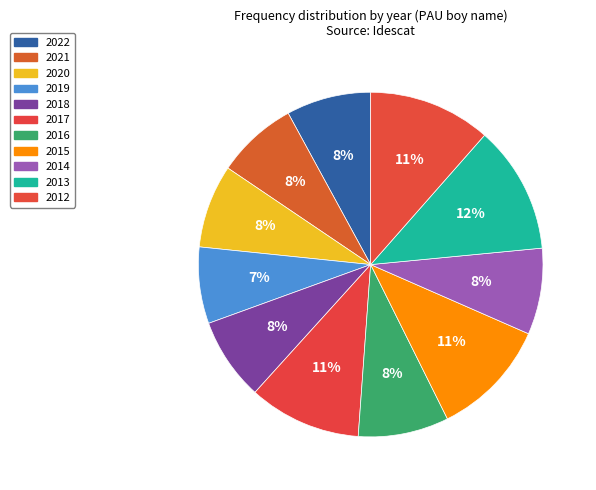

Count the number of slices in the pie.

11